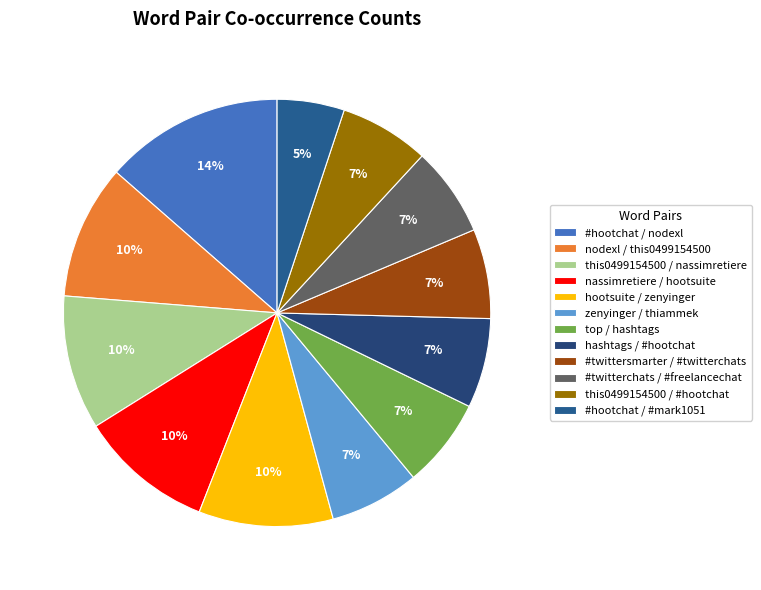

How many segments does this pie chart have?

12